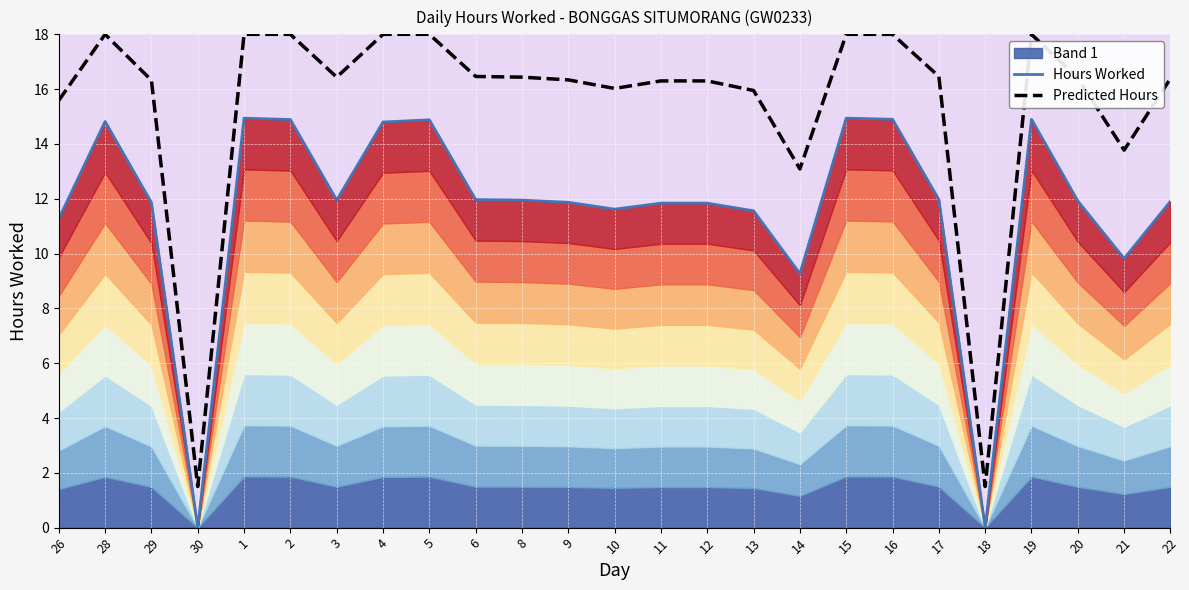

Where is Predicted Hours nearest to the value 9?

14